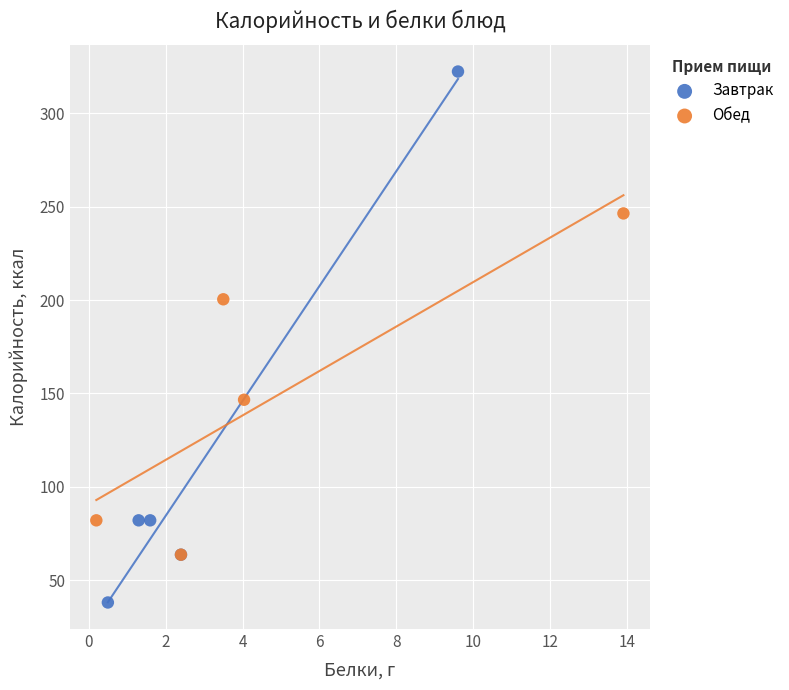

Which series has the widest spread of Y values?

Завтрак